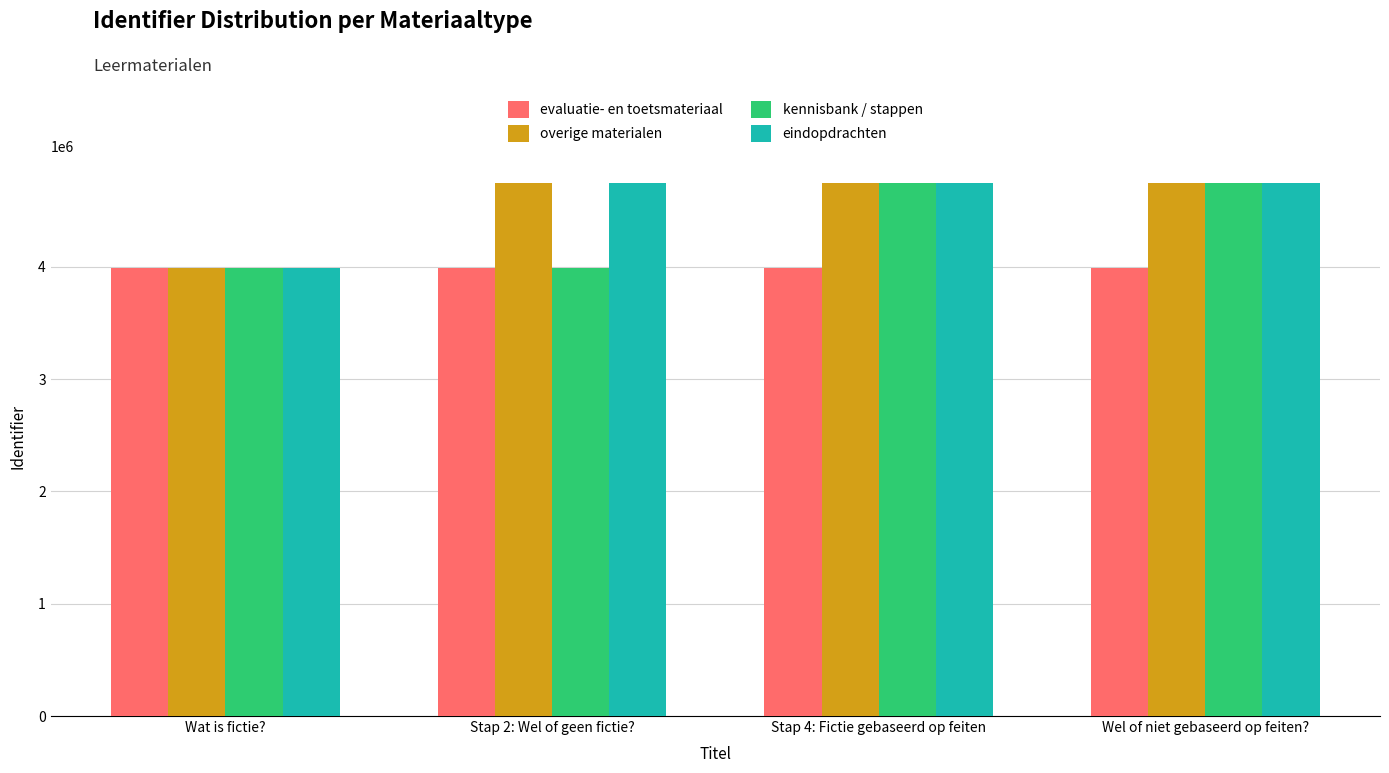

At how many categories does at least one series exceed 4655560?

3